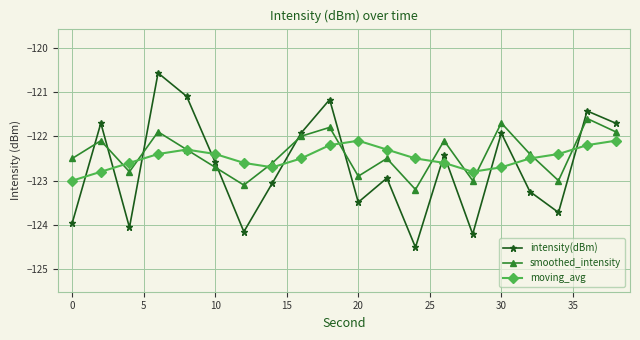

What is the smallest value displayed?

-124.5